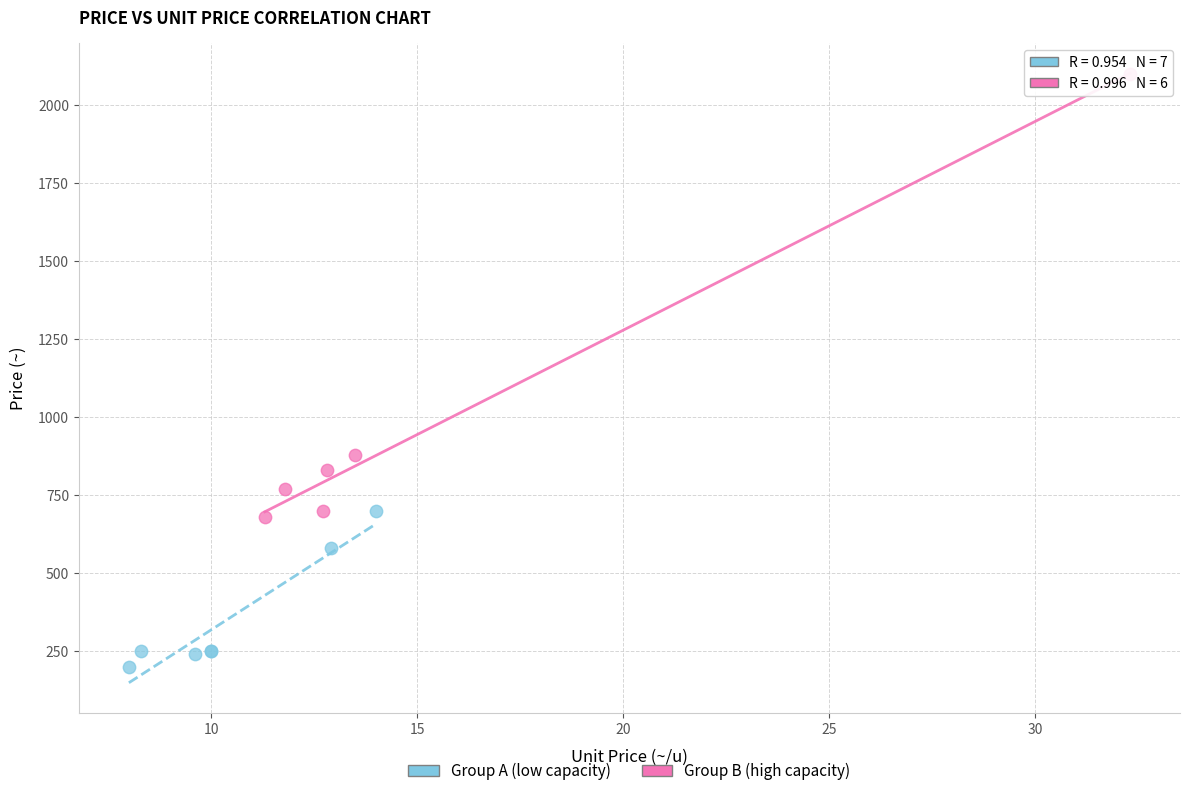

Which series reaches the minimum Y coordinate?

Group A (low capacity)